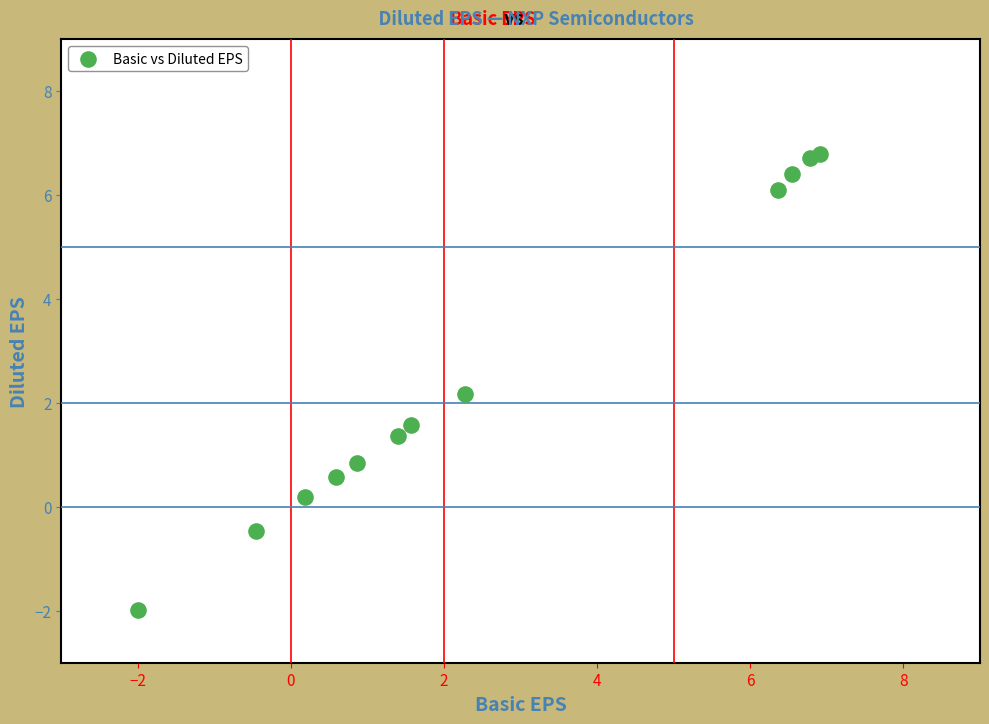

What is the average X value?

2.6